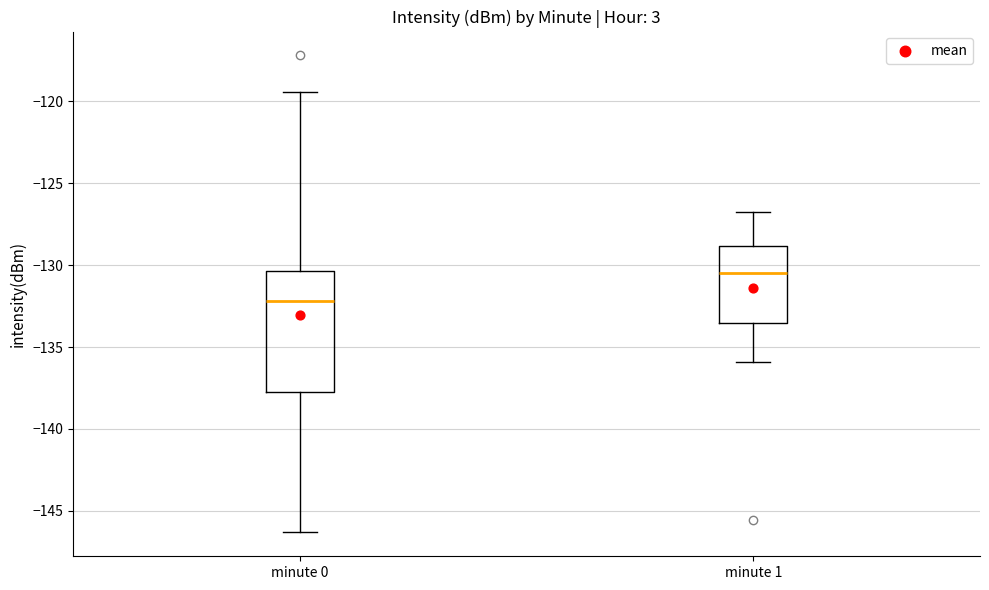

Where is the lower edge of the box for minute 1 on the y-axis? The values are not printed on the chart, so give them approximately, as read against the axis.

-133.5